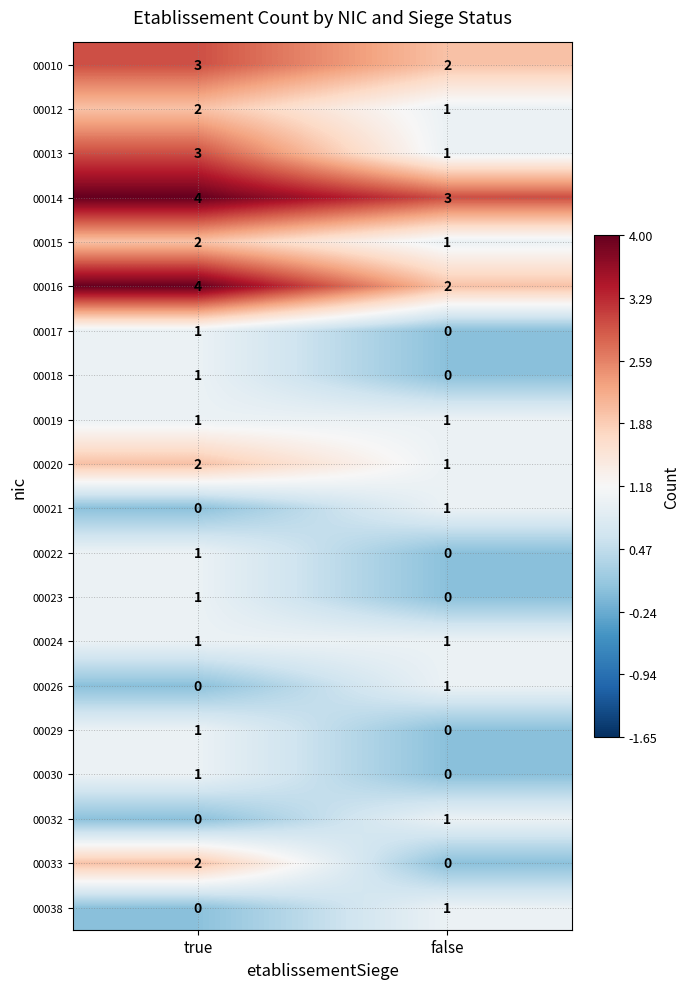

At which label does 00029 reach its minimum?

false